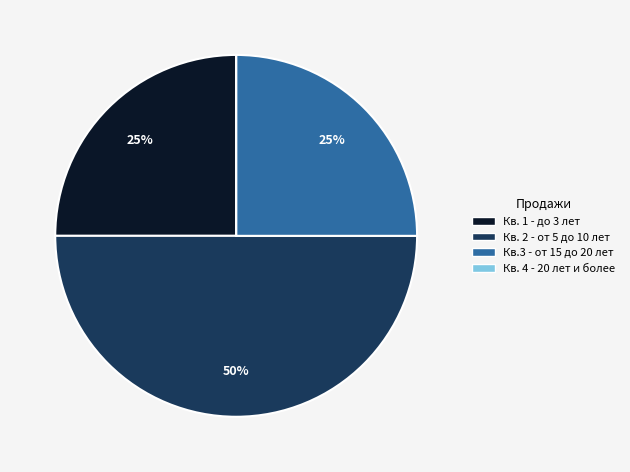

True or false: Кв.3 - от 15 до 20 лет accounts for 25% of the total.

True